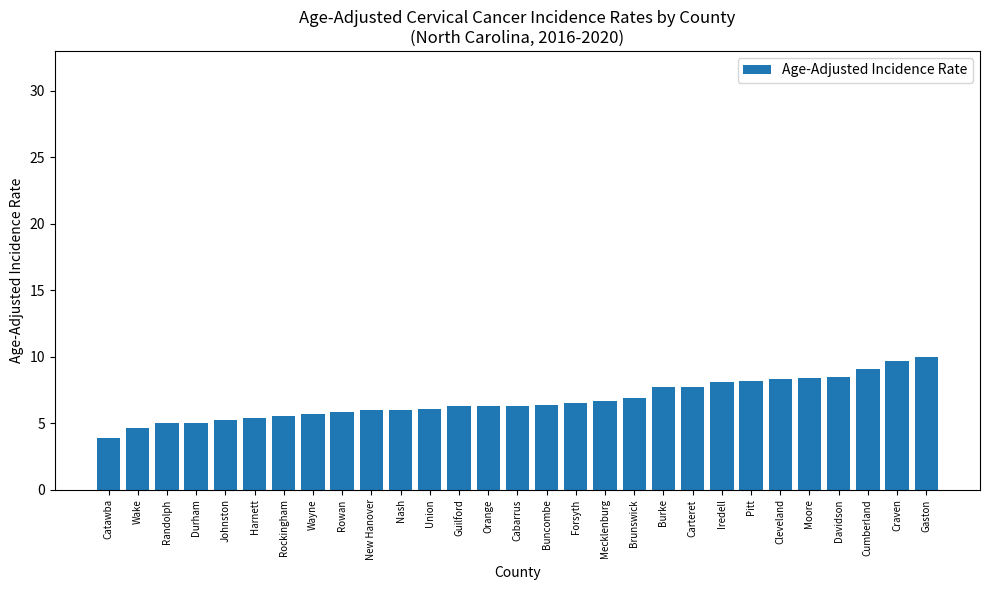

What is the difference between the maximum and second lowest values?

5.4